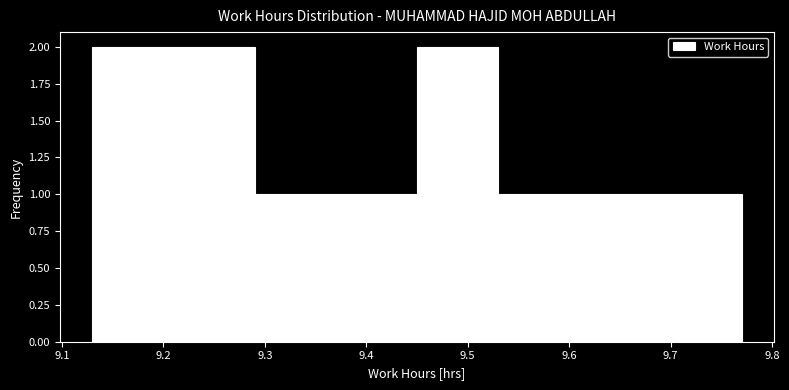

How tall is the bar that spans 9.13 to 9.21 on the x-axis? The values are not printed on the chart, so give them approximately, as read against the axis.

2